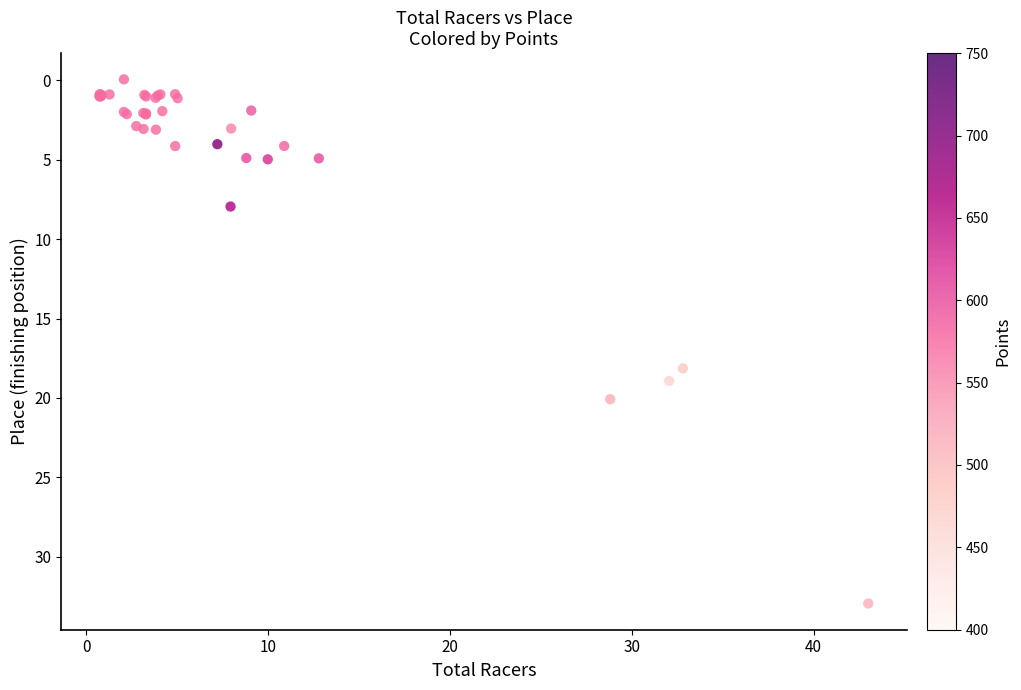

What Y value in the scatter plot is closest to 16?

18.1